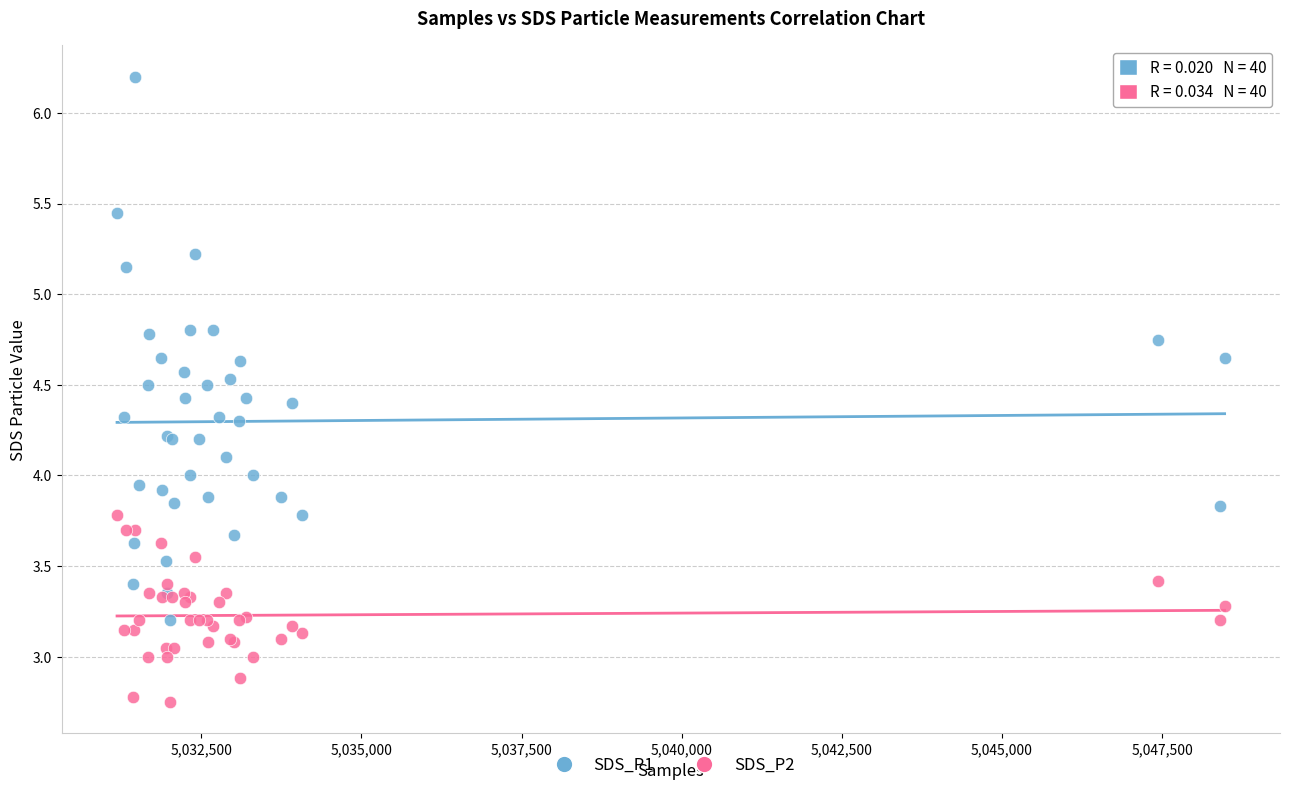

Which series contains the highest Y value?

SDS_P1